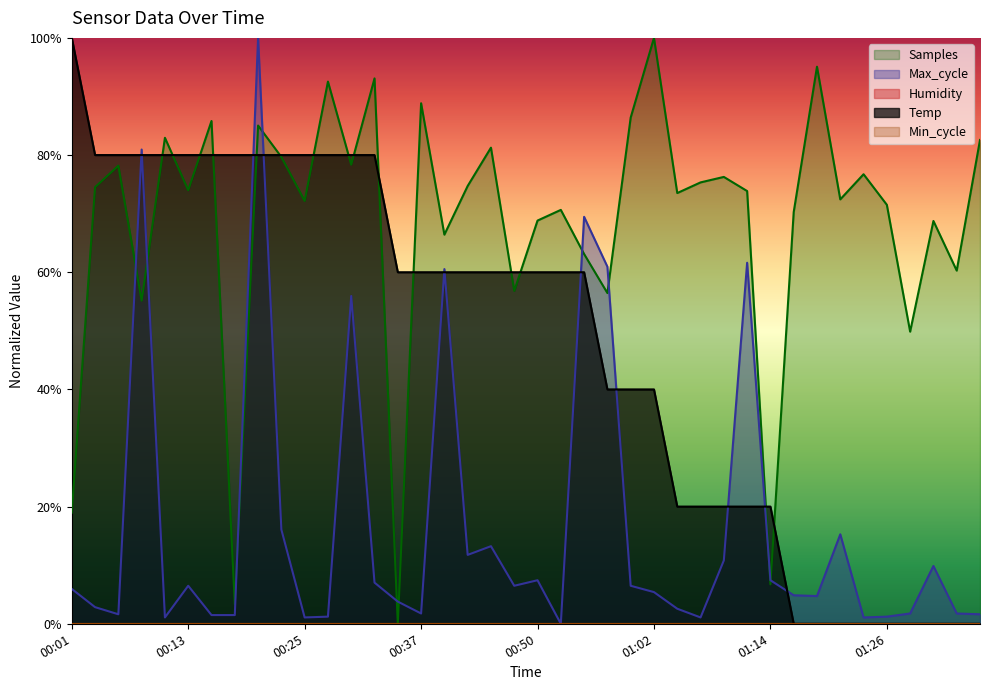

List the labels in order of Samples value, smallest first.

00:35, 00:18, 01:14, 00:01, 01:28, 00:08, 00:57, 00:47, 01:33, 00:54, 00:40, 01:31, 00:50, 01:16, 00:52, 01:26, 00:25, 01:21, 01:04, 01:11, 00:13, 00:03, 00:42, 01:07, 01:09, 01:24, 00:06, 00:30, 00:23, 00:45, 01:36, 00:11, 00:20, 00:16, 00:59, 00:37, 00:28, 00:33, 01:19, 01:02